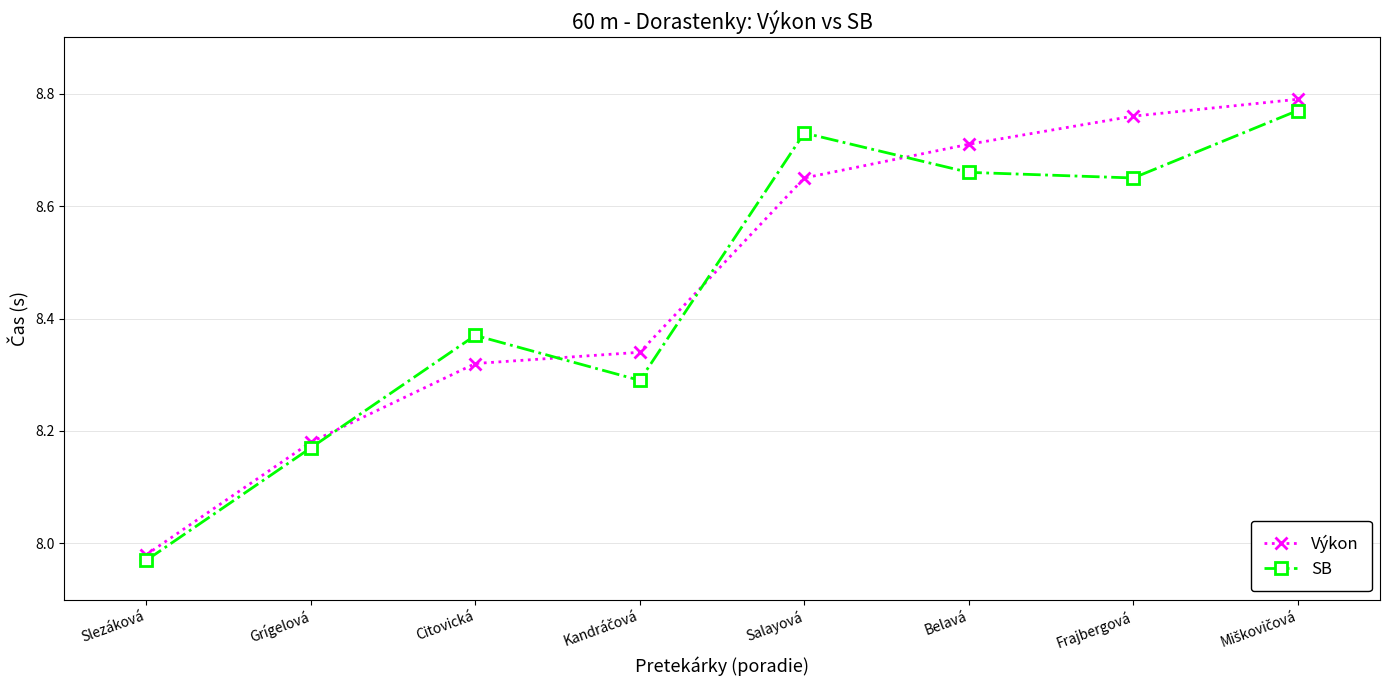

How many intersections are there between Výkon and SB?

4